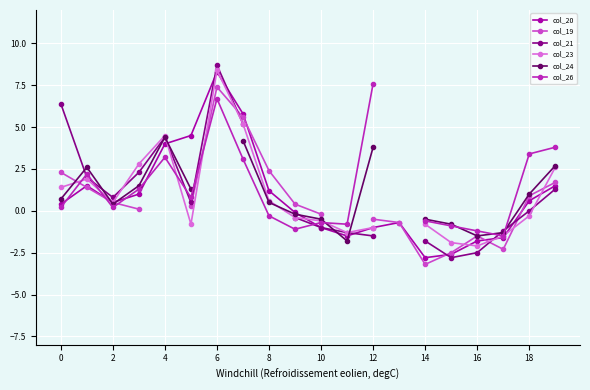

At which label does col_20 reach its peak?

6